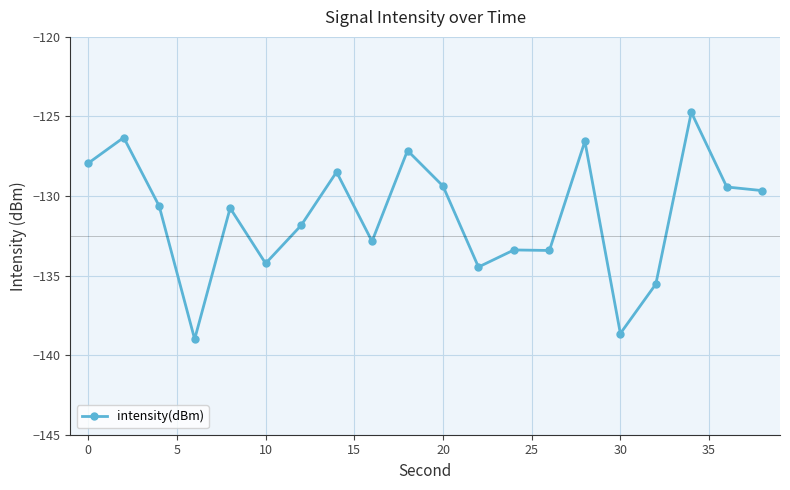

What is the difference between the maximum and minimum values?

14.3